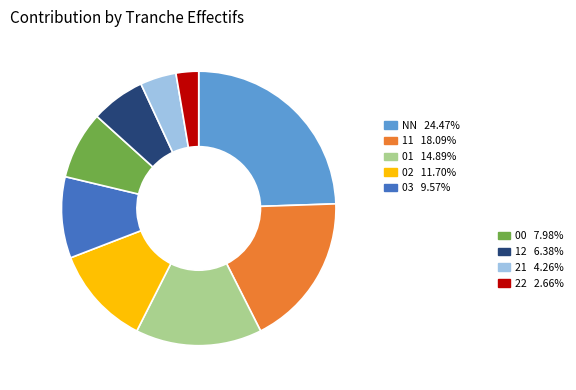

How many slices are in this pie chart?

9